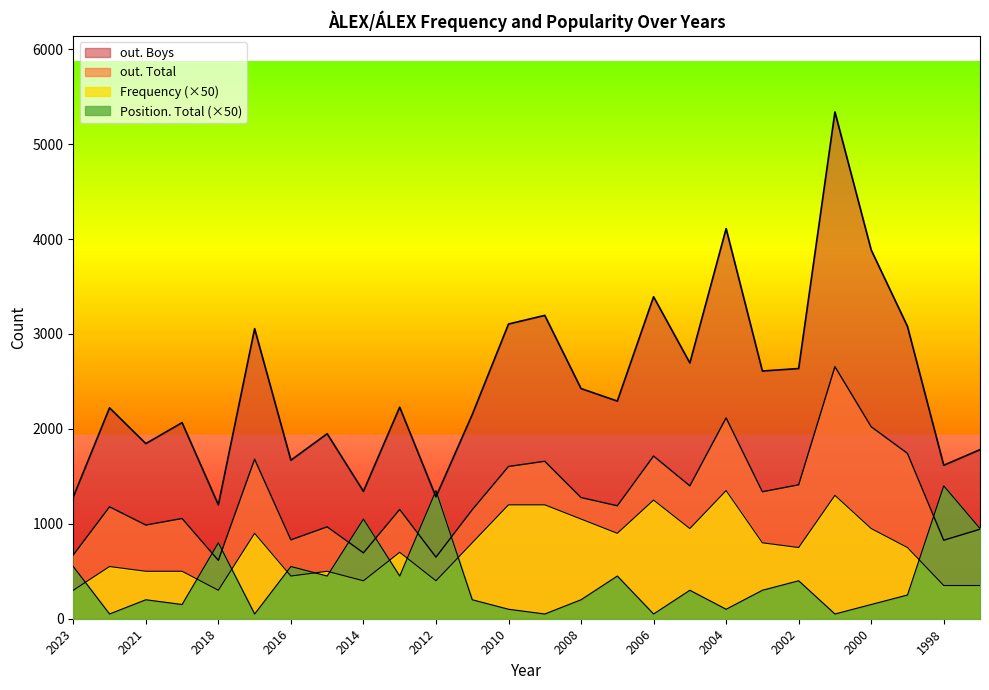

How many lines are shown in the chart?

4